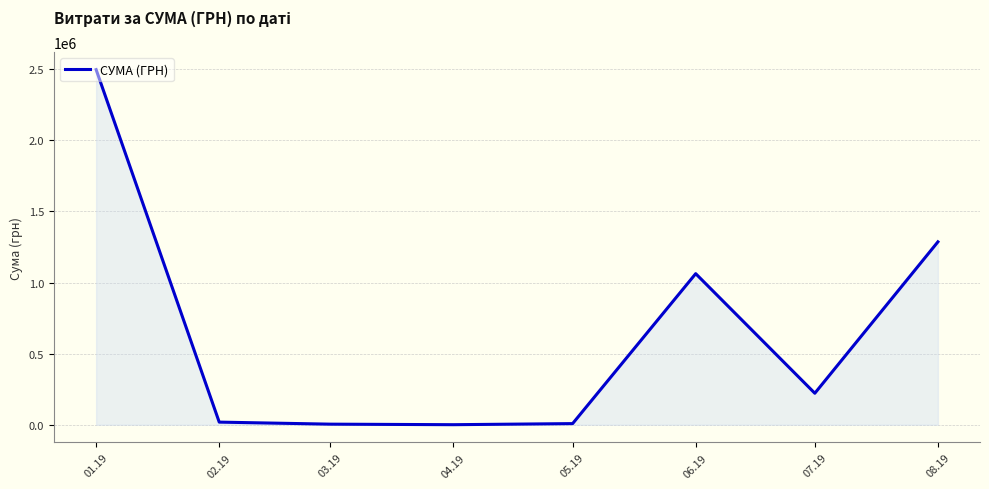

Is it true that the value at 06.19 is 402177.2?

False